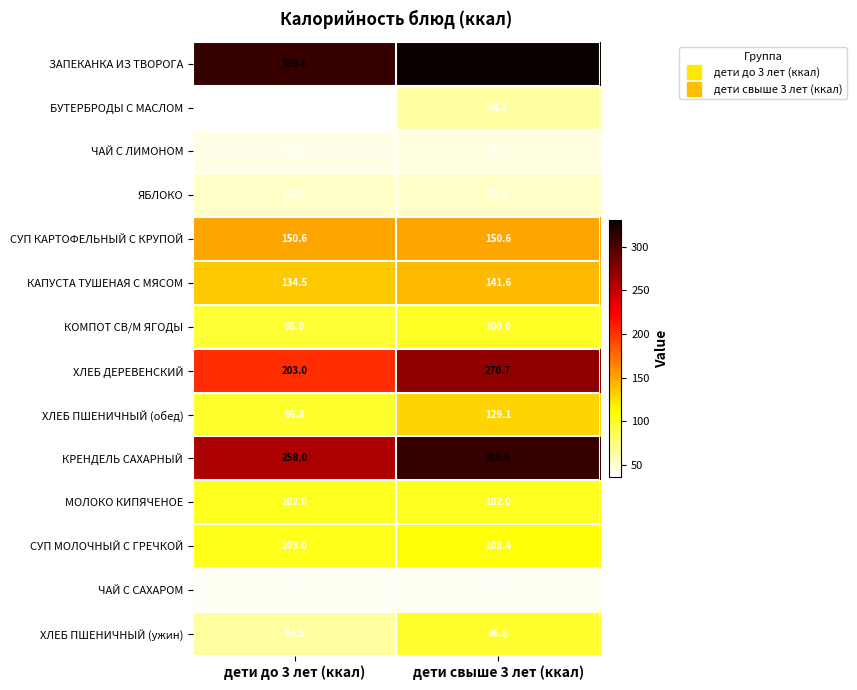

What is the spread (max minus min) of values at дети свыше 3 лет (ккал)?

290.3